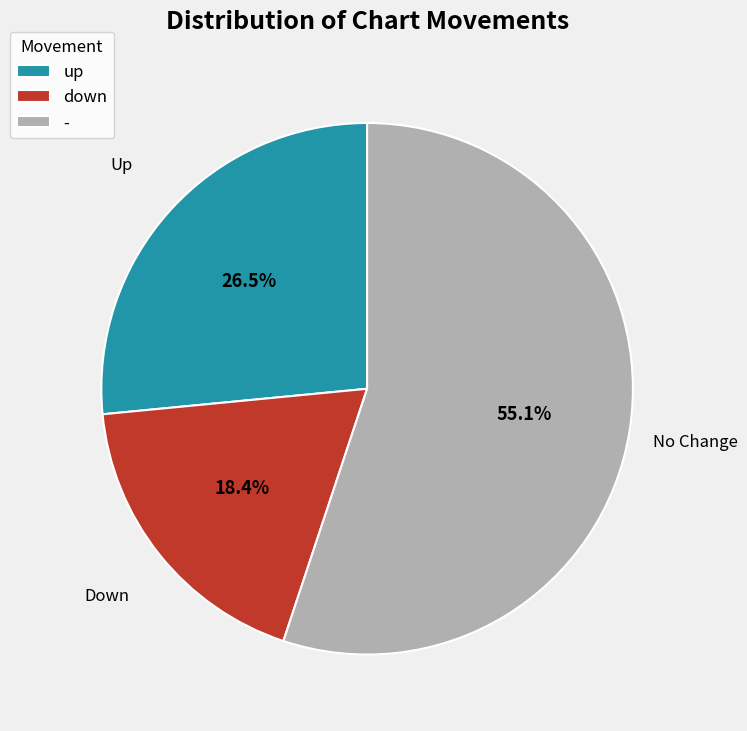

What portion of the pie excludes up?

73.5%